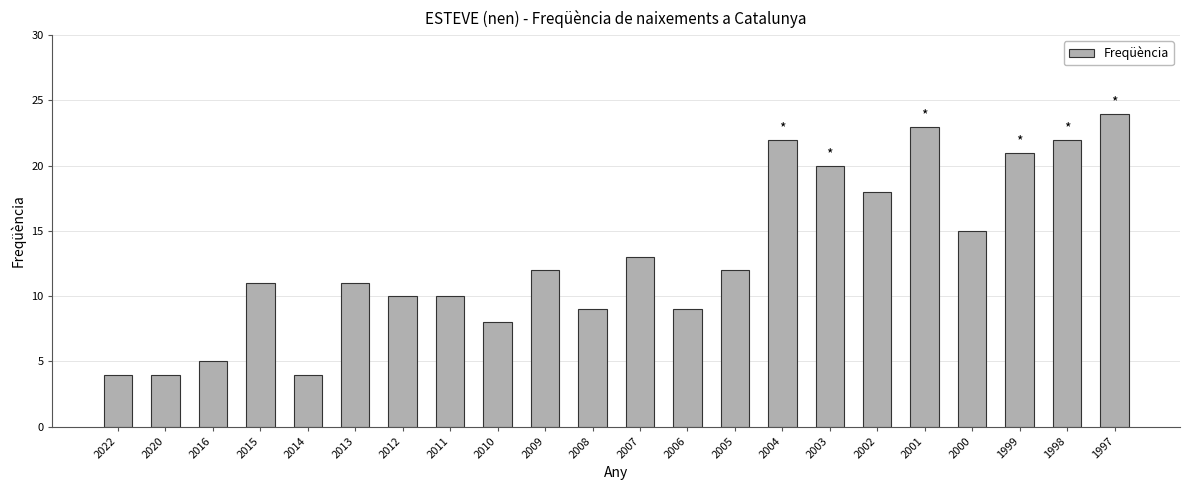

What is the value of the 17th bar from the left?

18